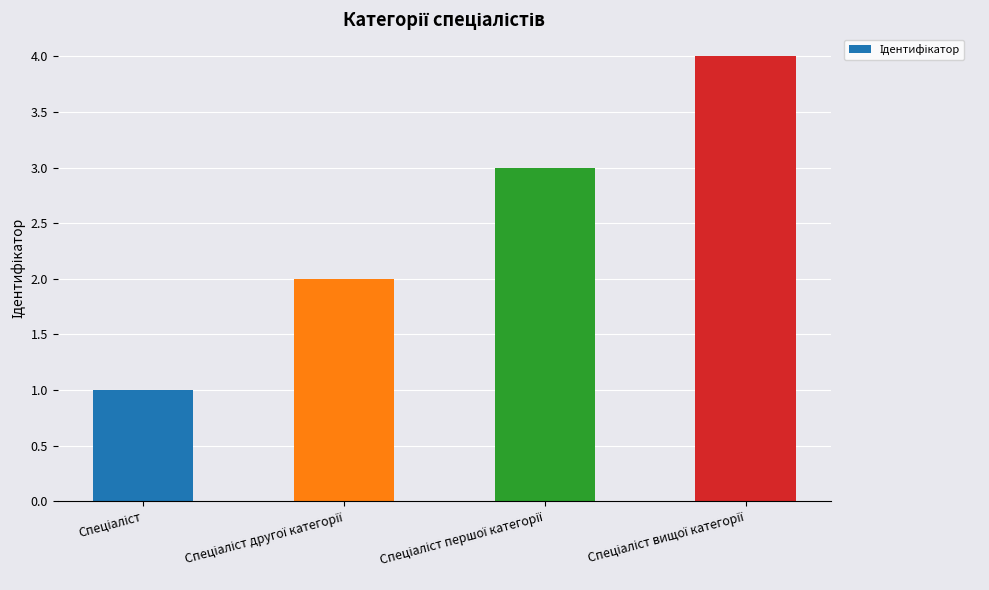

What is the difference between the maximum and minimum values?

3